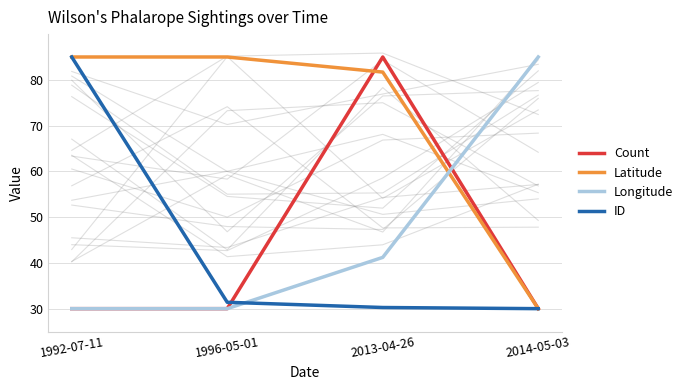

At which category is the sum across all series the highest?

2013-04-26